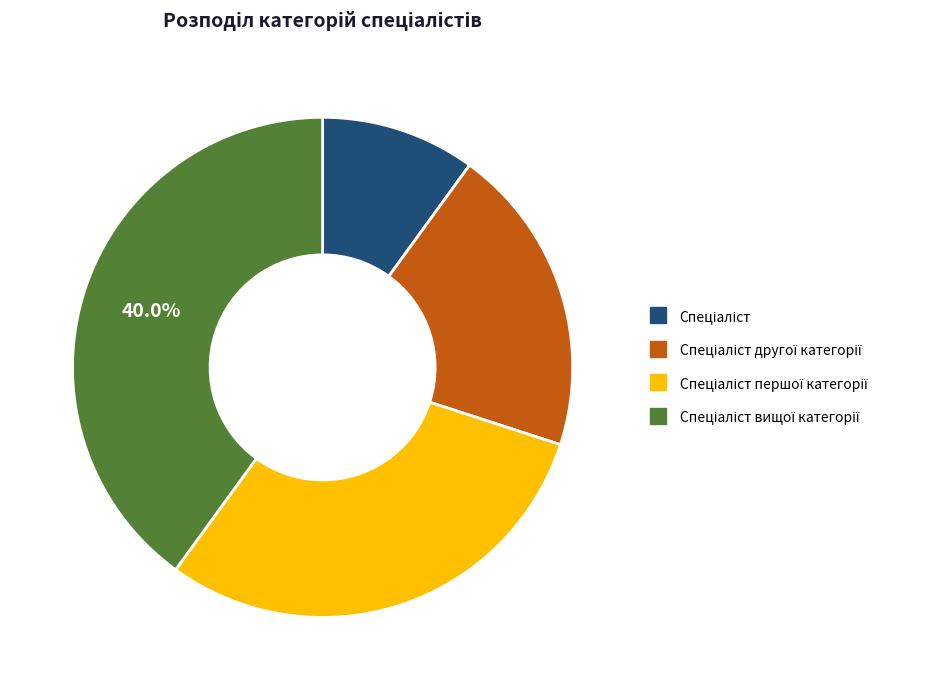

Does any single category account for the majority?

No